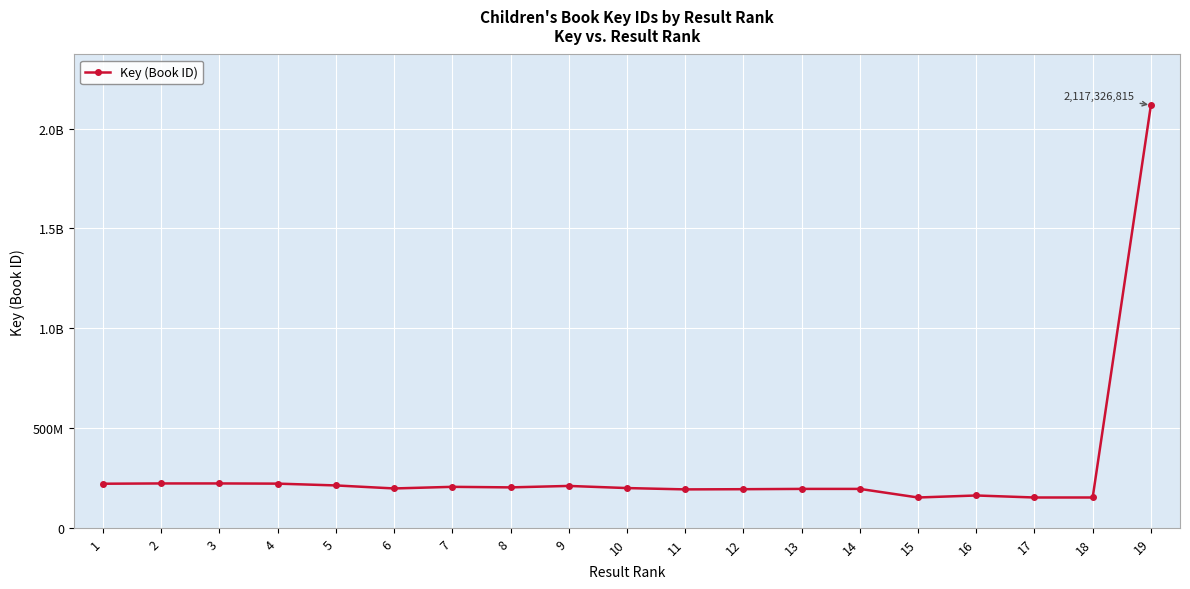

Does the chart have visible grid lines?

Yes